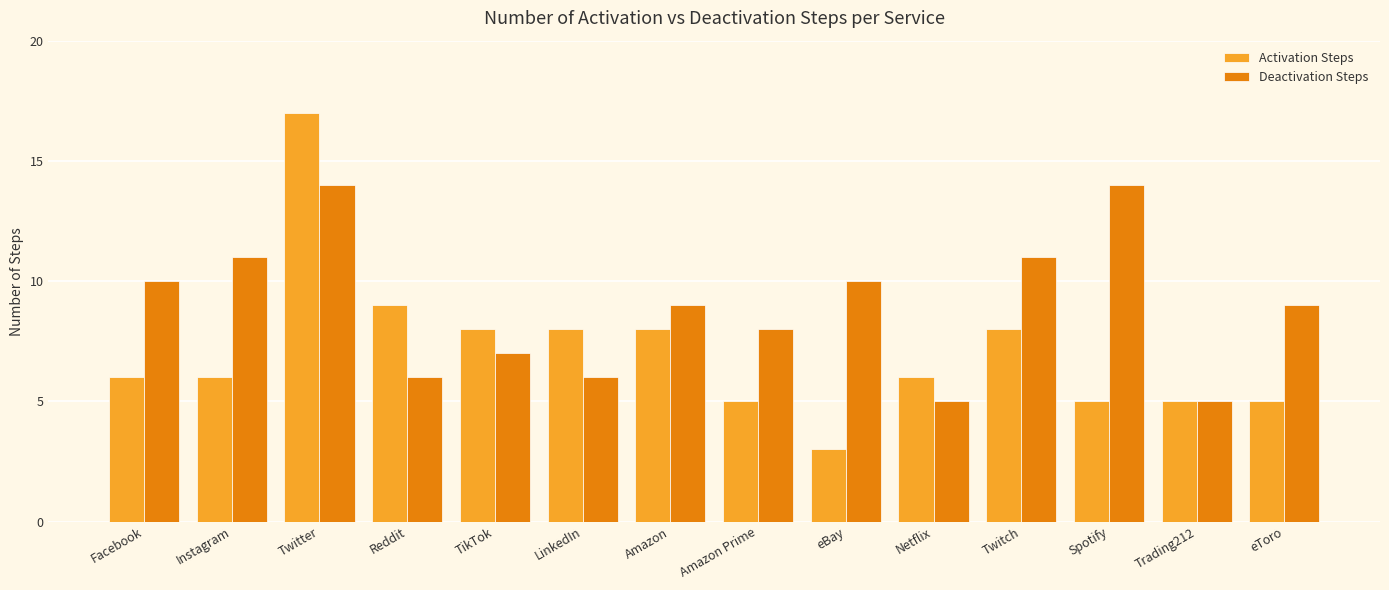

What is the minimum value for Activation Steps?

3